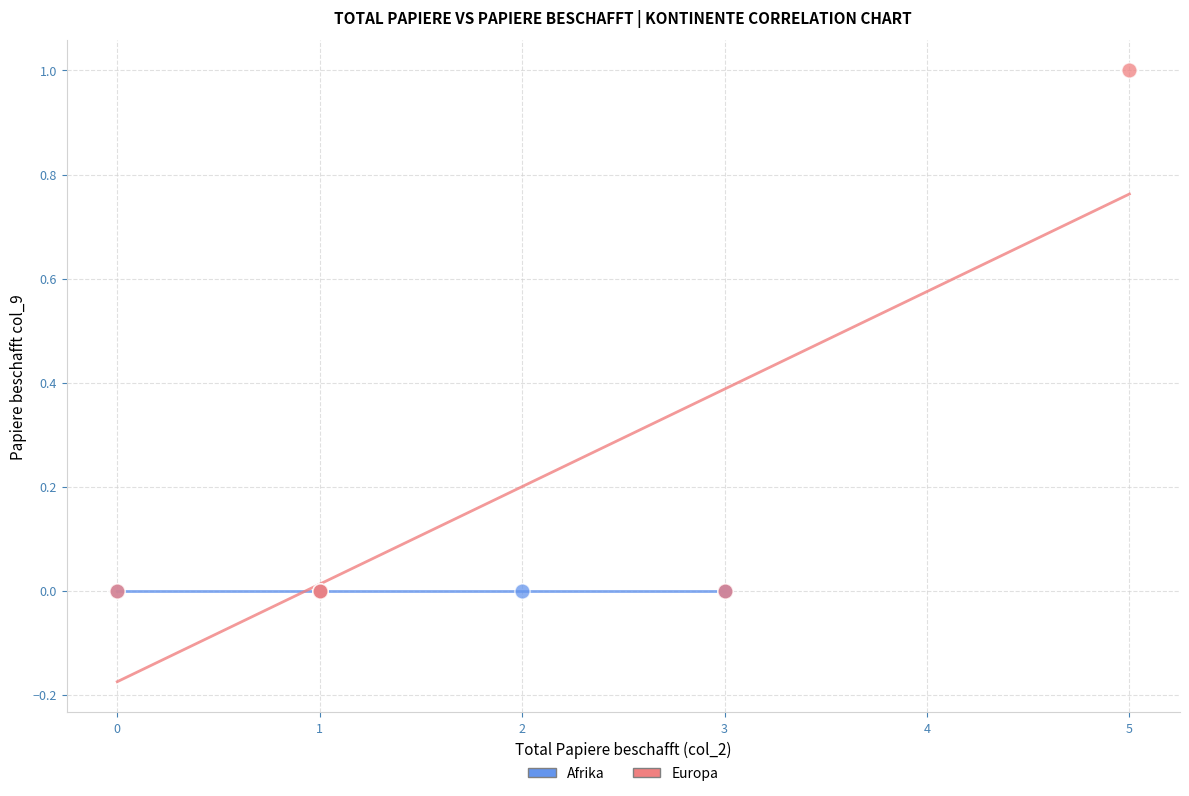

Which series contains the highest Y value?

Europa